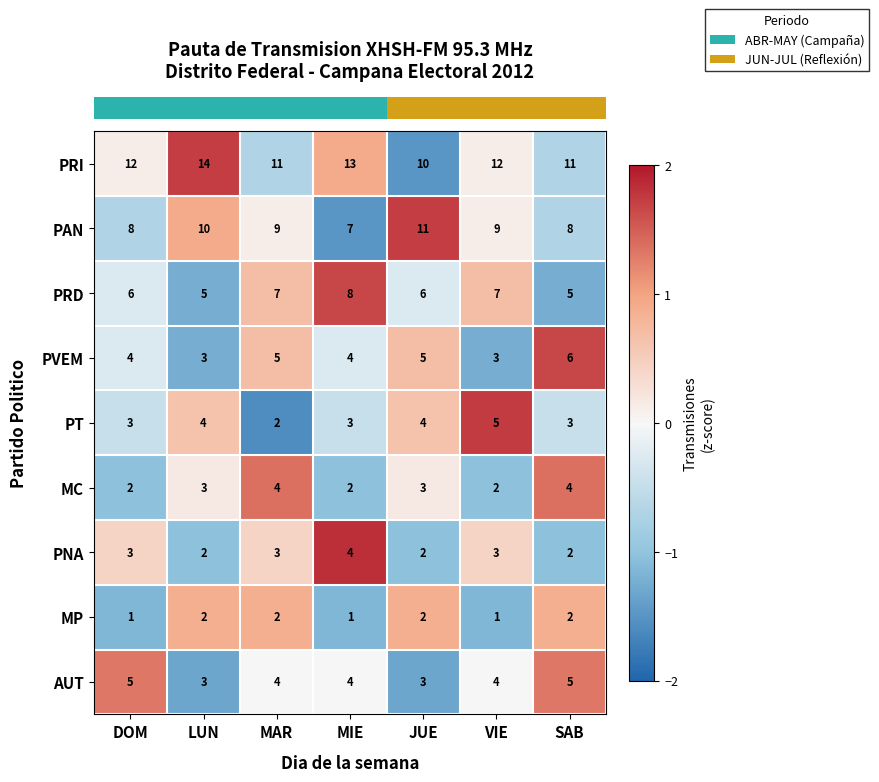

Which category has the highest value in the PNA series?

MIE